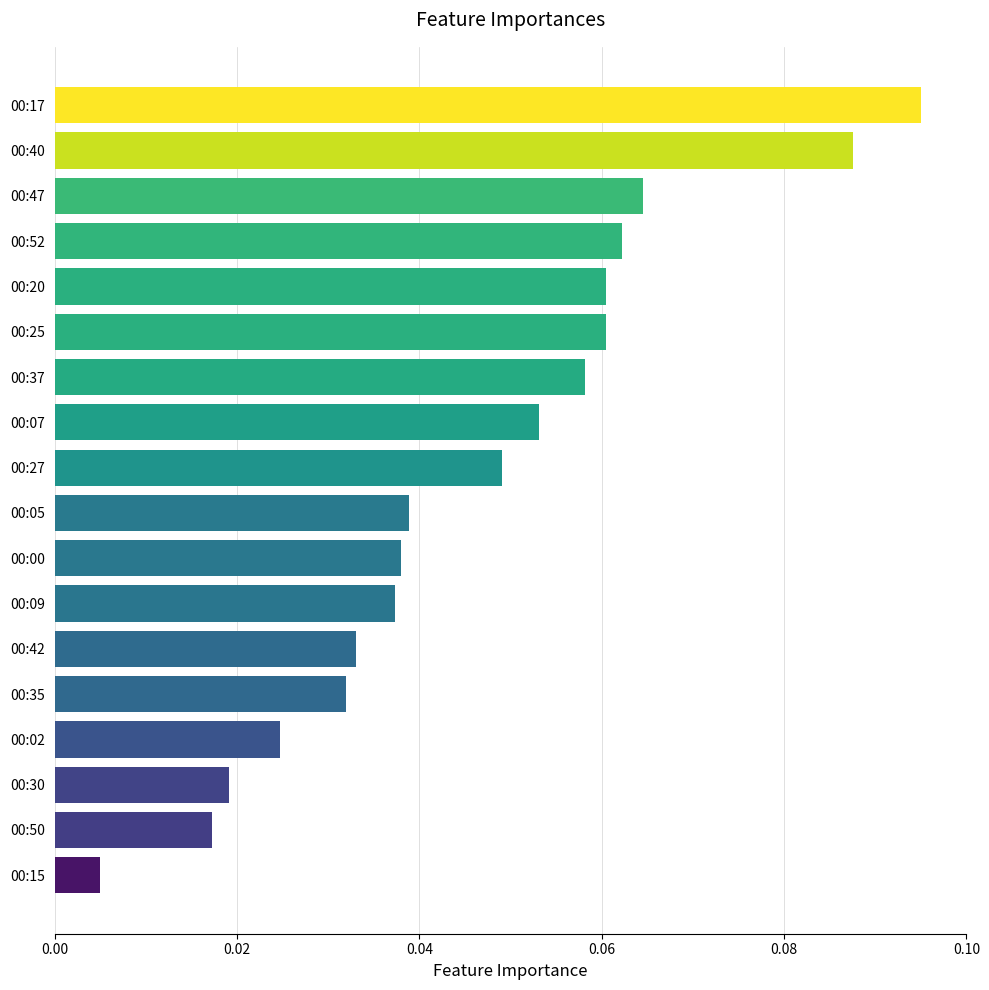

How many bars are there in total?

18